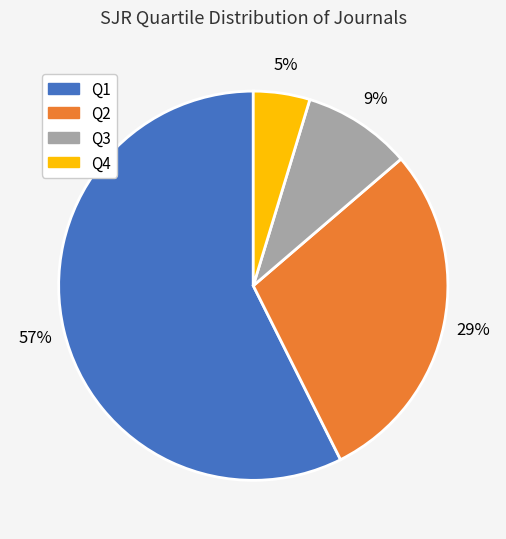

Between Q2 and Q1, which is larger?

Q1